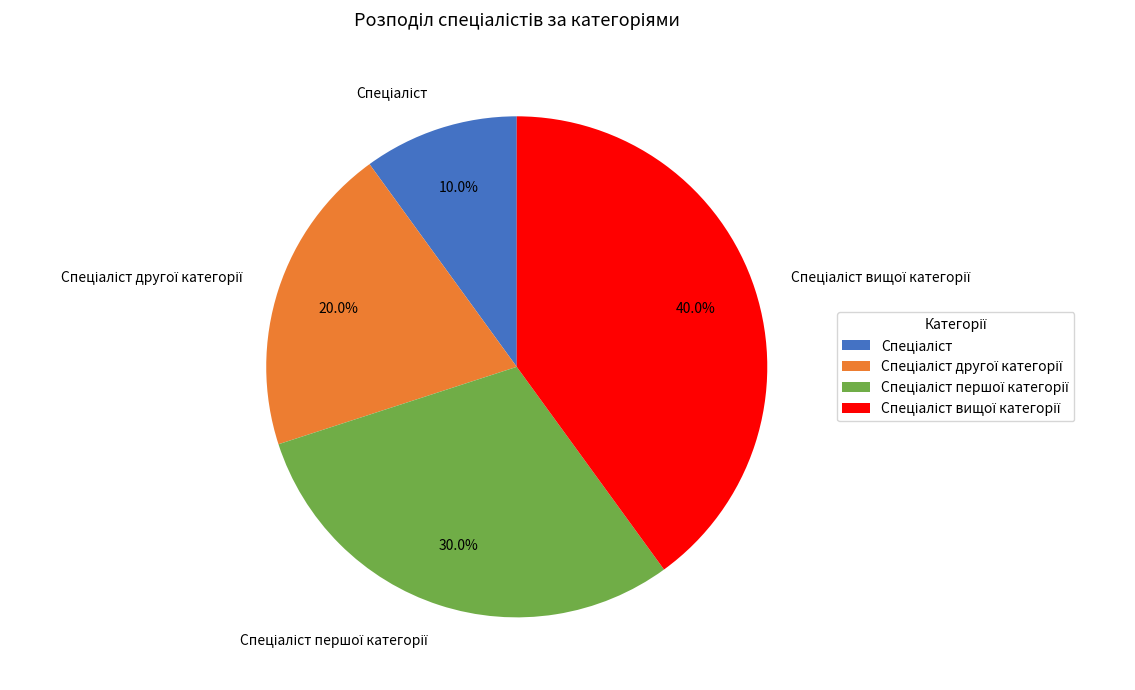

Is there a majority slice in this chart?

No